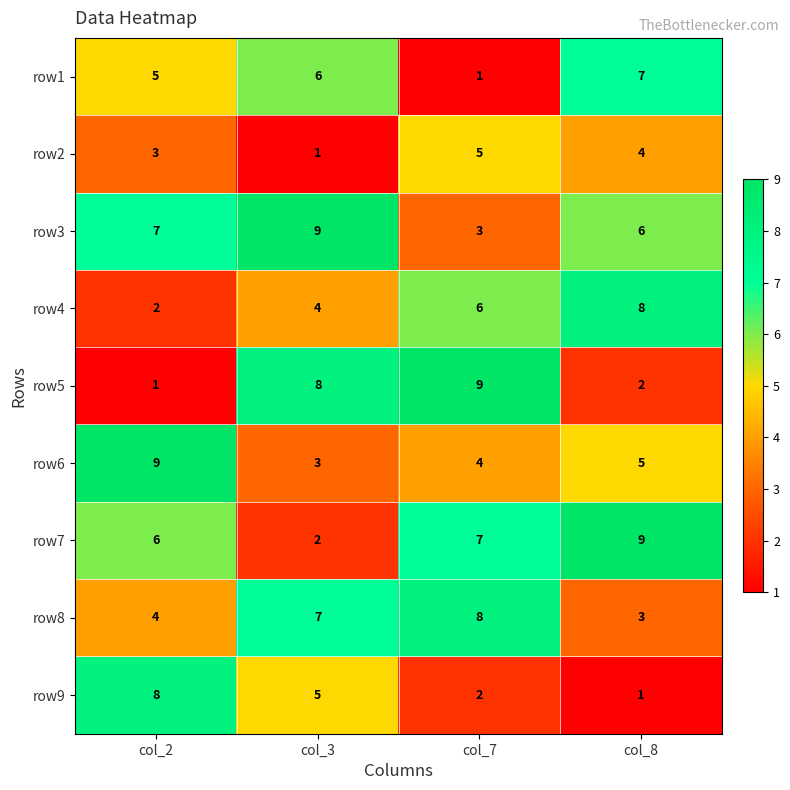

At how many categories does at least one series exceed 4?

4